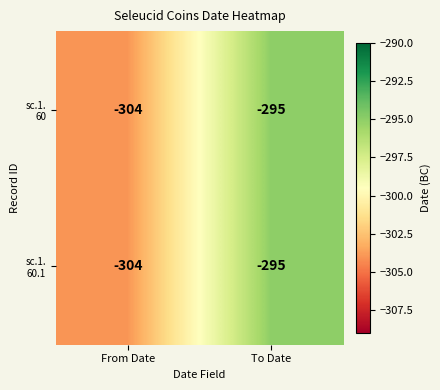

How many series are shown in this chart?

2